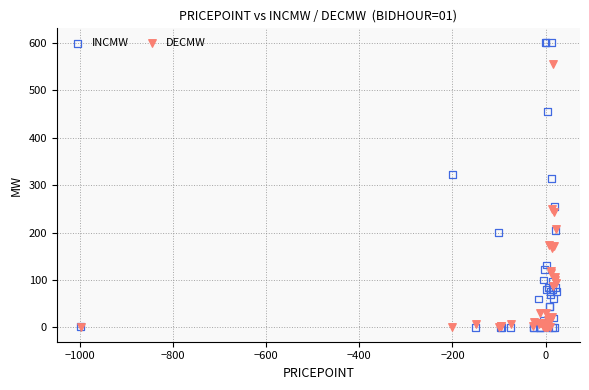

In the INCMW series, what Y value is closest to 300?

314.0